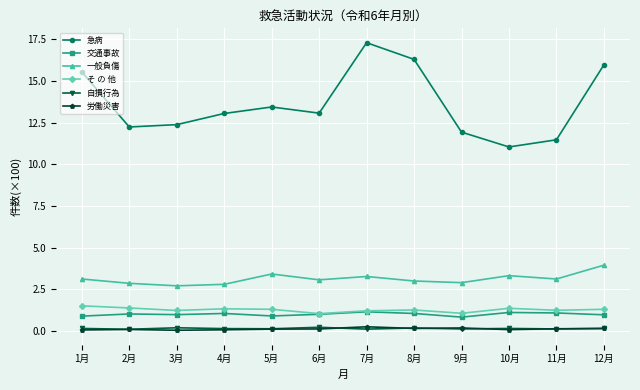

What is the sum of the 労働災害 values at 5月 and 11月?

0.2